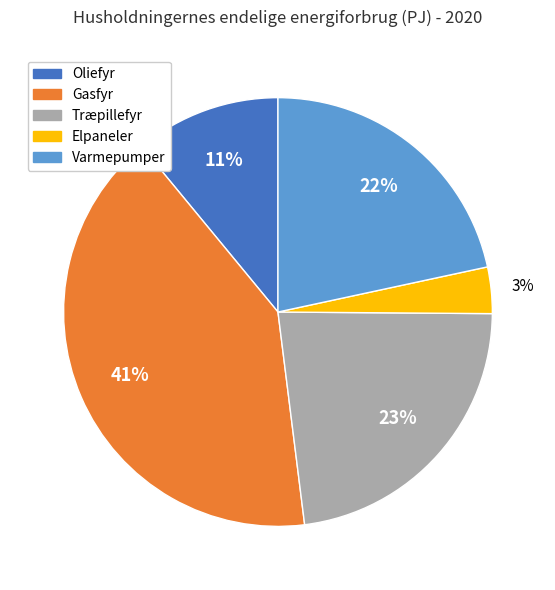

To the nearest percent, what is the difference between the largest and smallest slice percentages?

38%